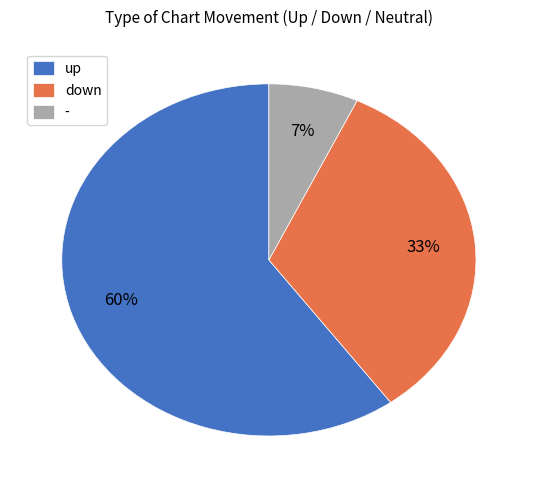

Which has a higher value, up or -?

up